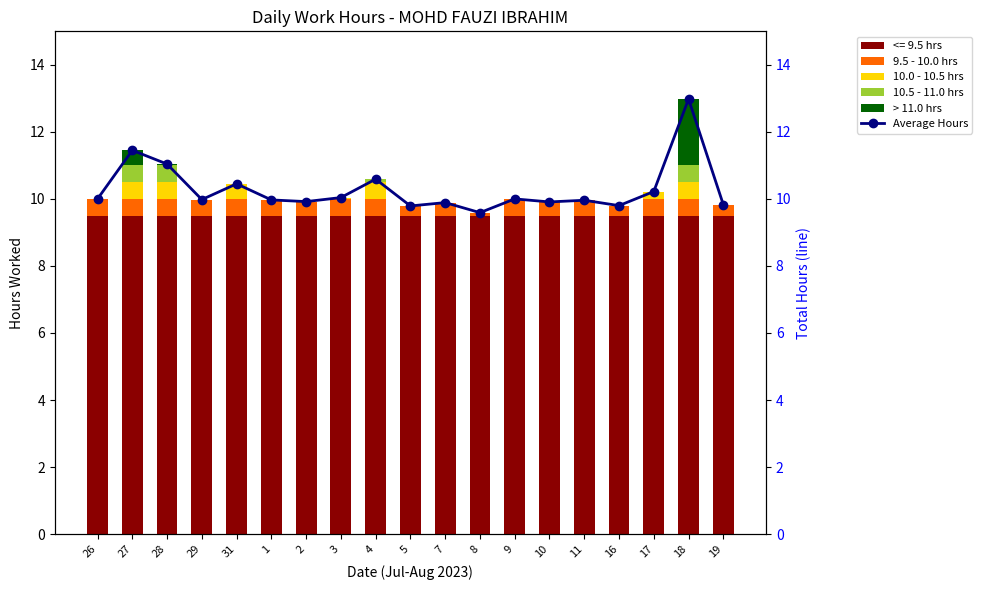

True or false: <= 9.5 hrs has a value of 3.0 at 9.

False